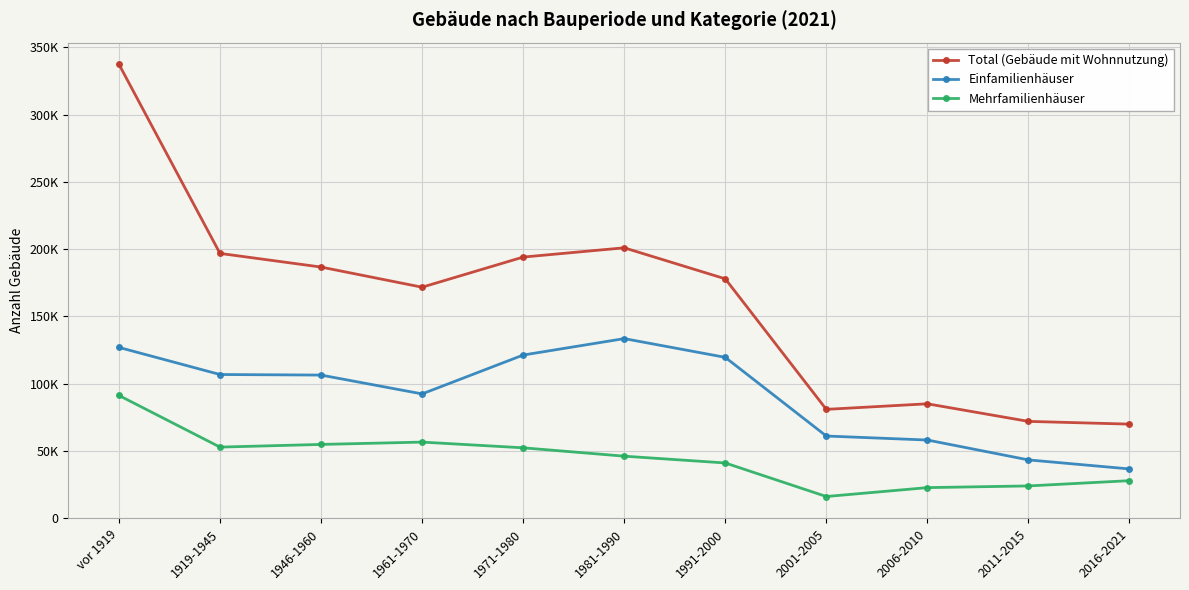

True or false: Mehrfamilienhäuser and Total (Gebäude mit Wohnnutzung) intersect in this chart.

False